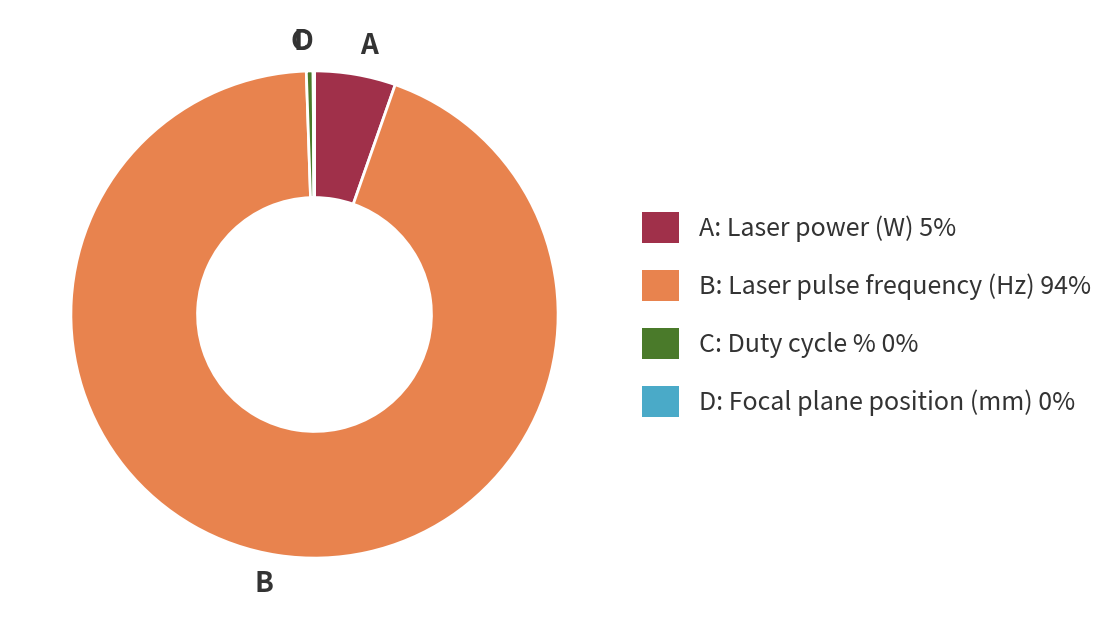

Is B the majority of the pie?

Yes